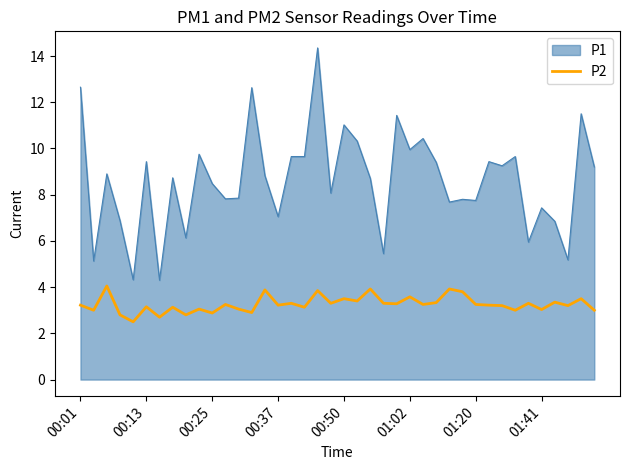

List the series in order of their peak value, highest first.

P1, P2